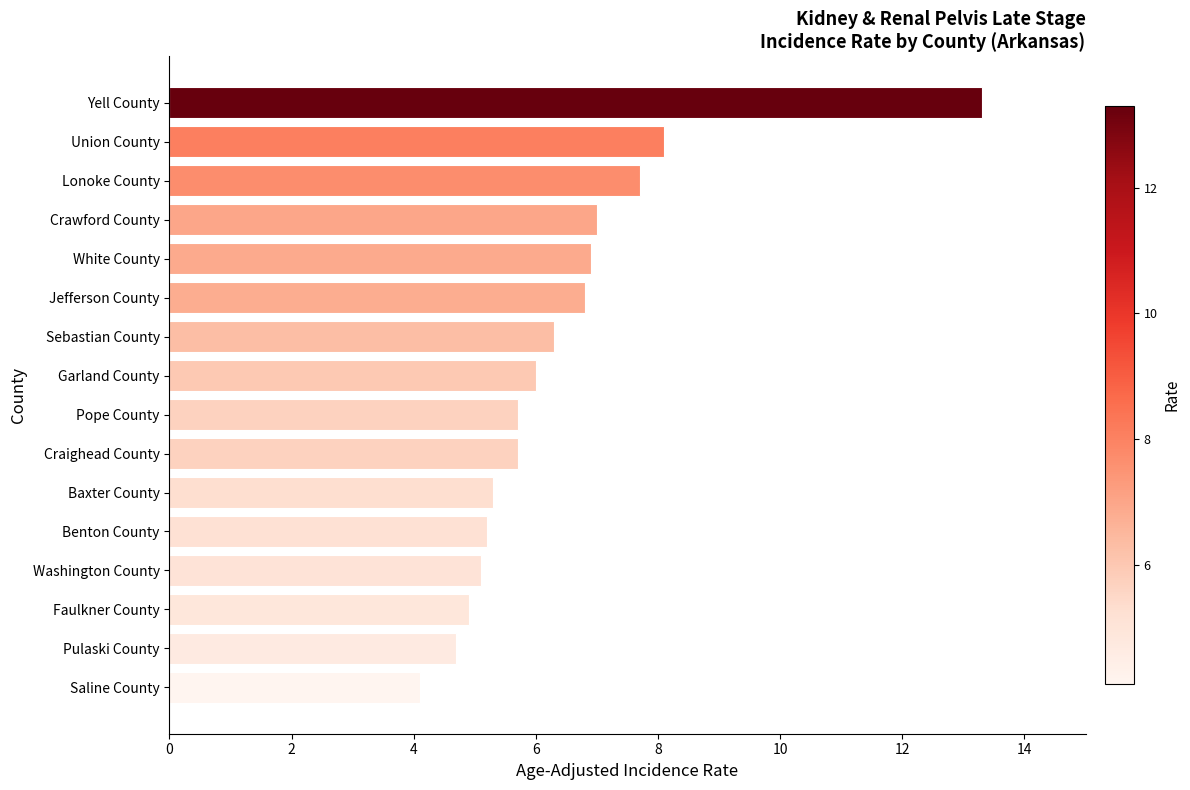

What is the approximate value at Jefferson County?

6.8